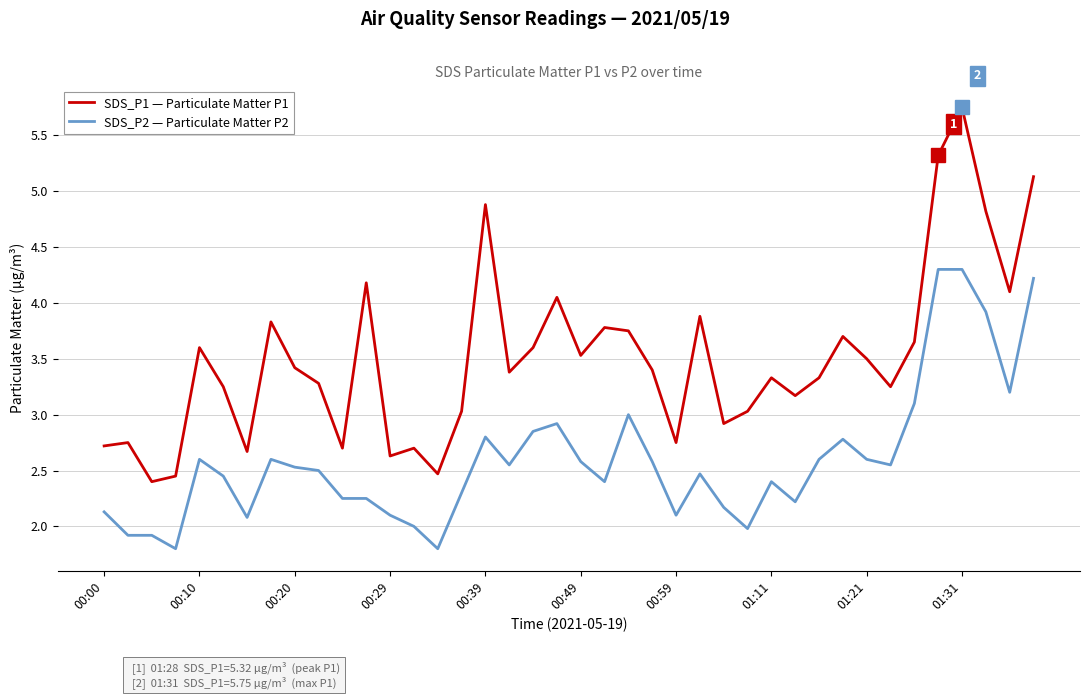

What is the smallest value displayed?

1.8